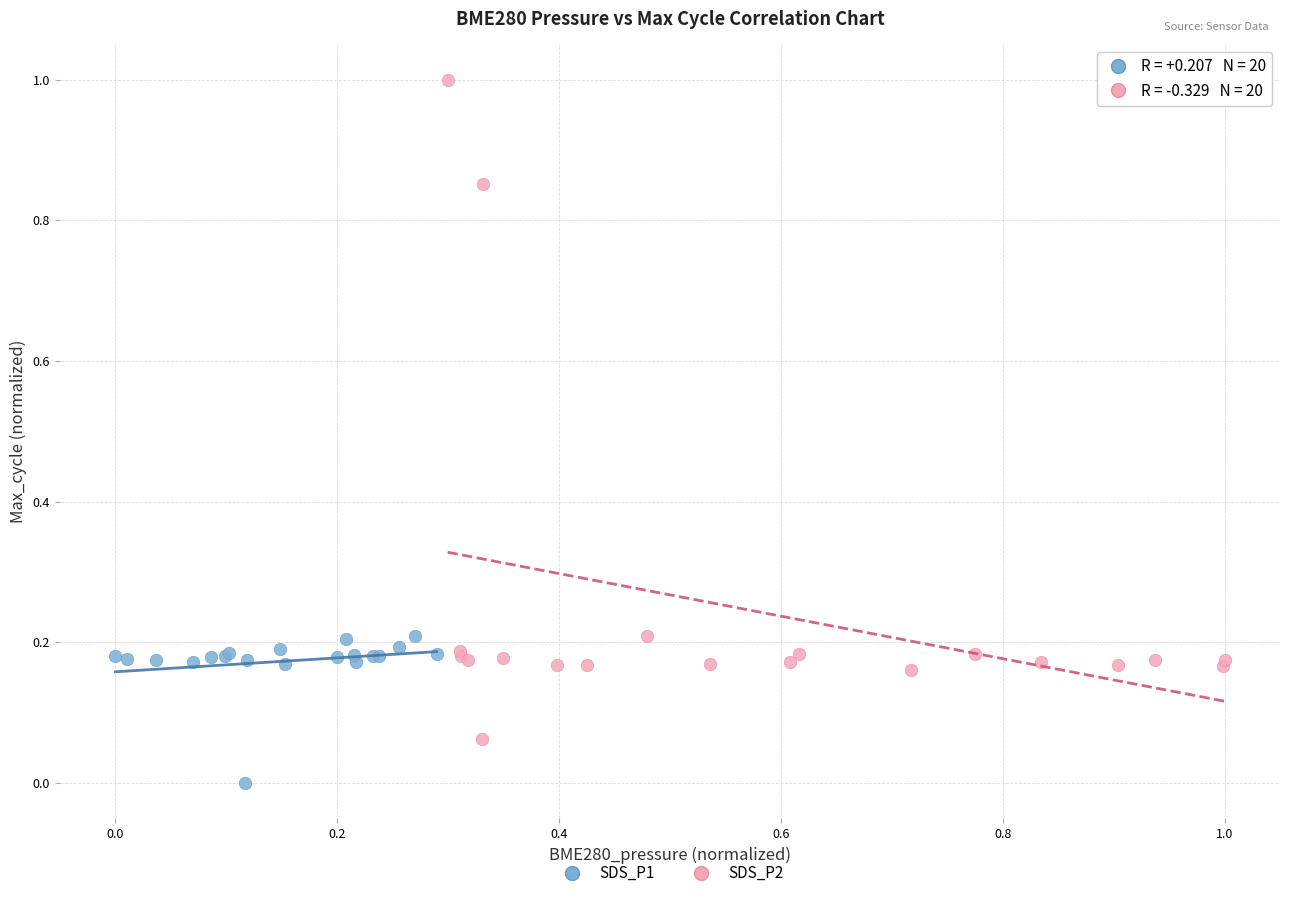

Which series contains the highest Y value?

SDS_P2